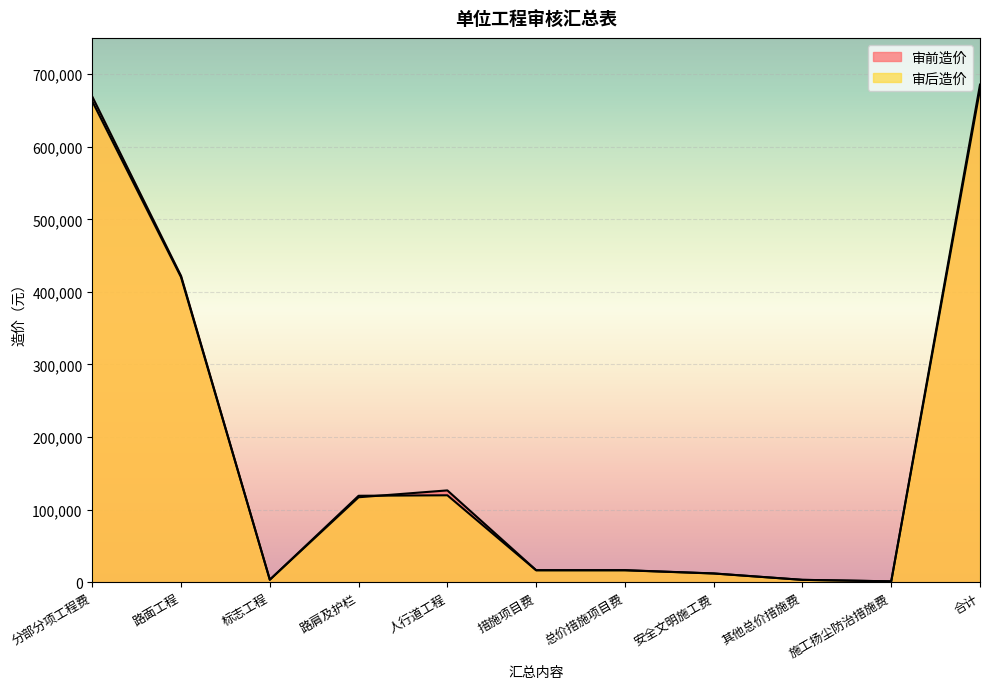

What is the difference between the highest and lowest values at 施工扬尘防治措施费?

12